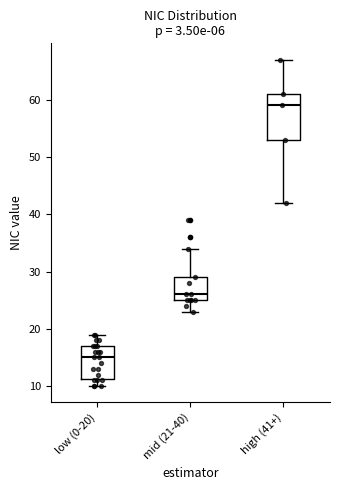

Comparing the boxes themselves (not the whiskers), which one is the tallest?

high (41+)